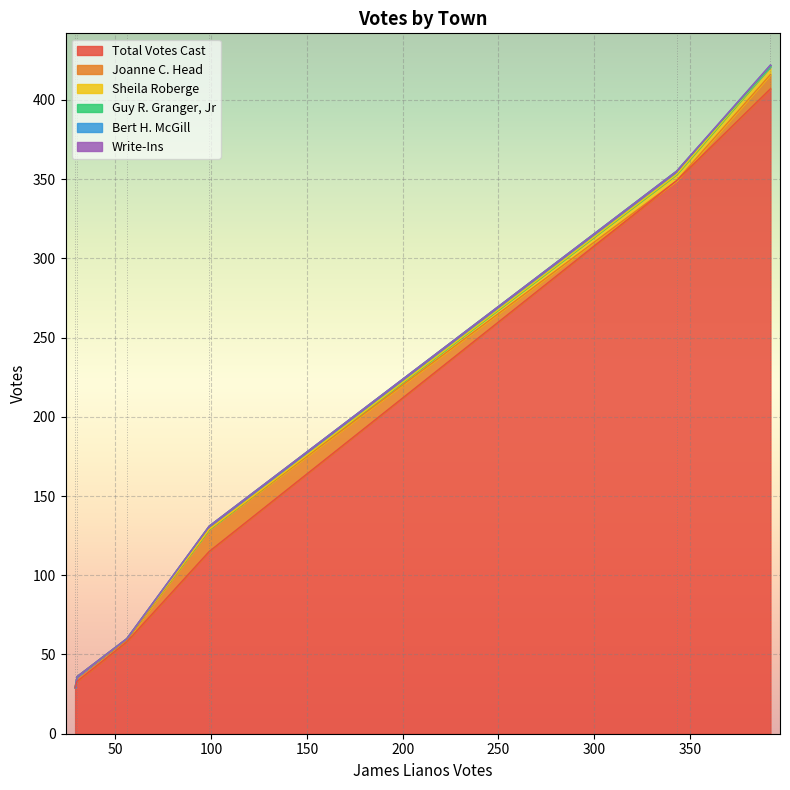

What is the highest value of the Total Votes Cast series?

407